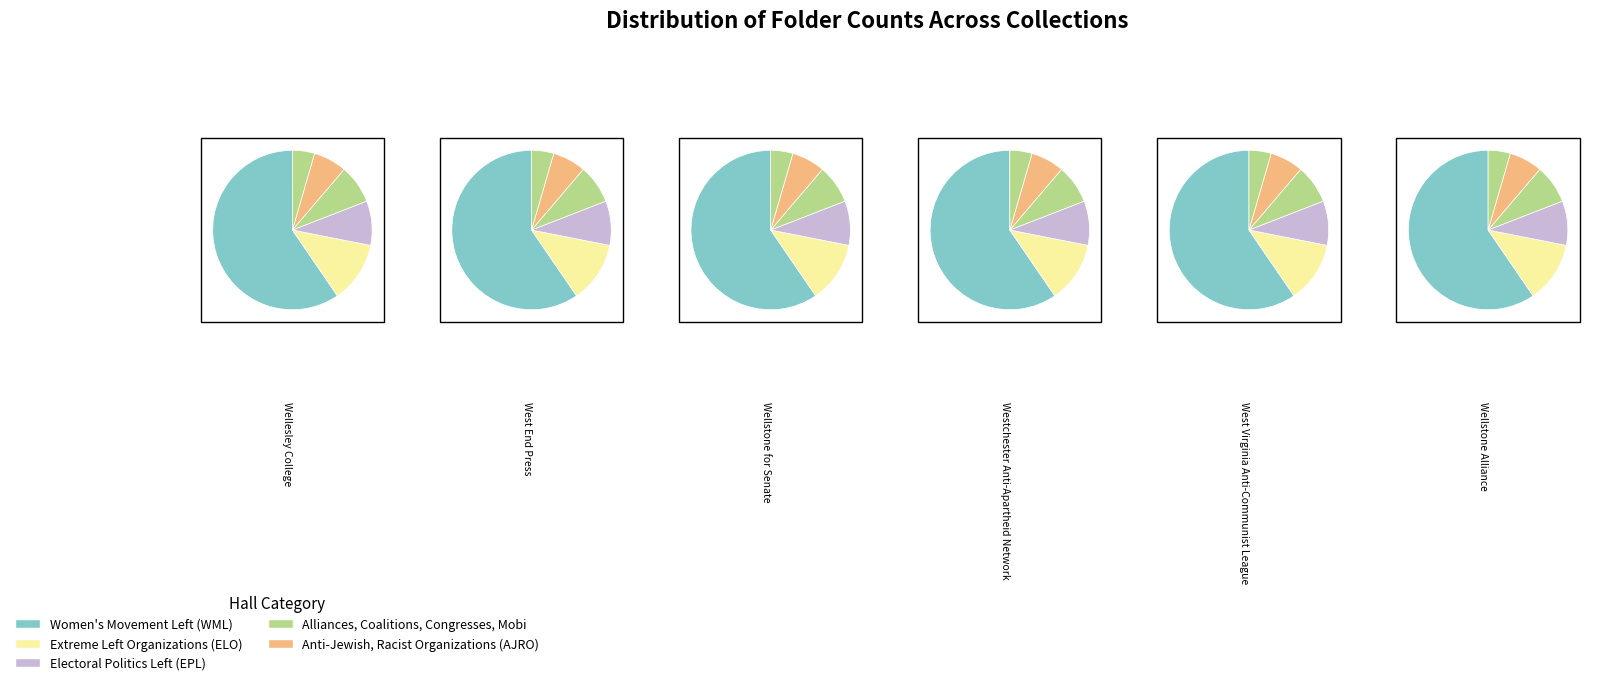

What is the change in value from Wellstone for Senate to Wellstone Alliance?

-4